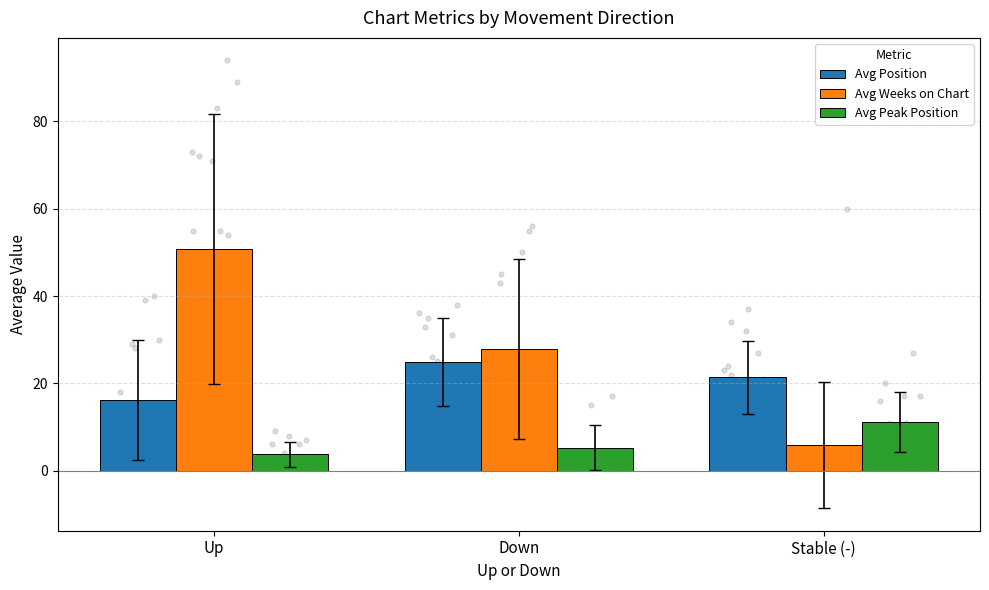

At how many categories does at least one series exceed 29?

1